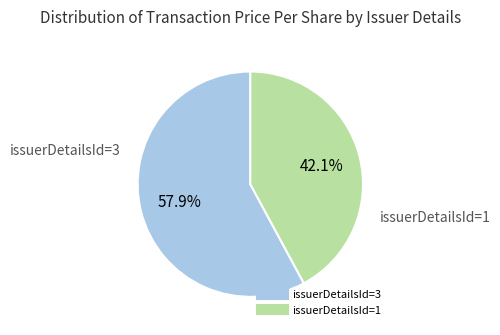

Does any single category account for the majority?

Yes